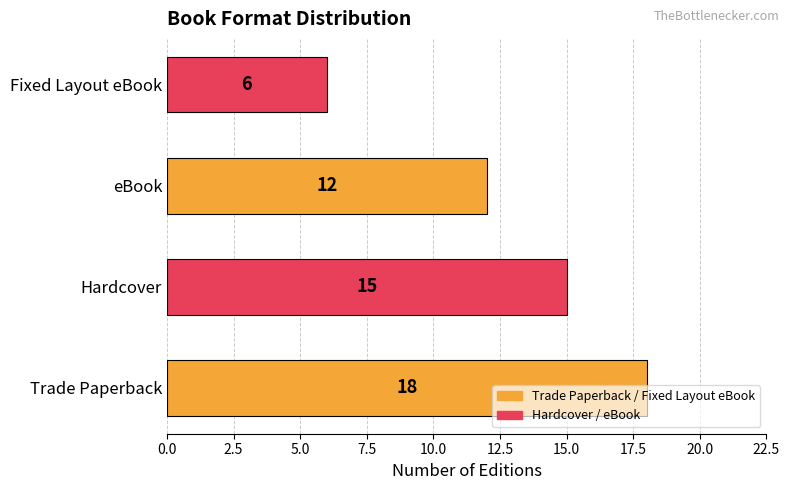

How many bars are there in total?

4